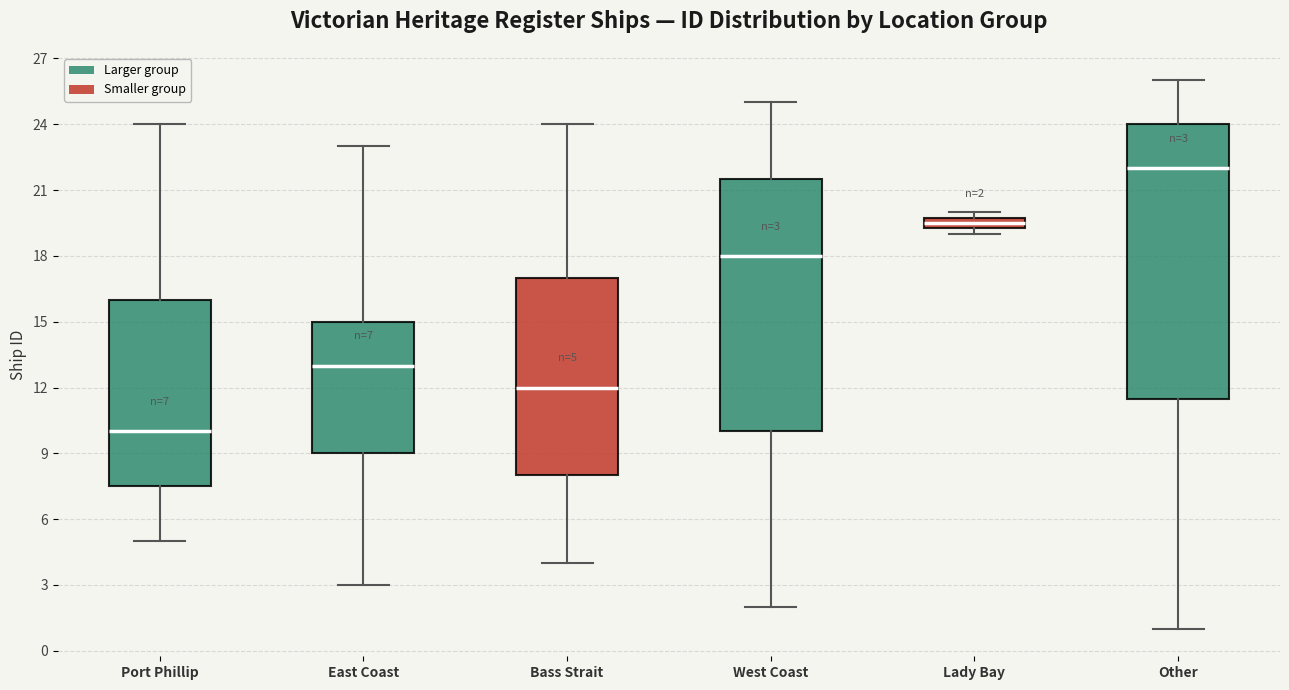

Which box is the tallest, from its lower edge to its upper edge?

Other